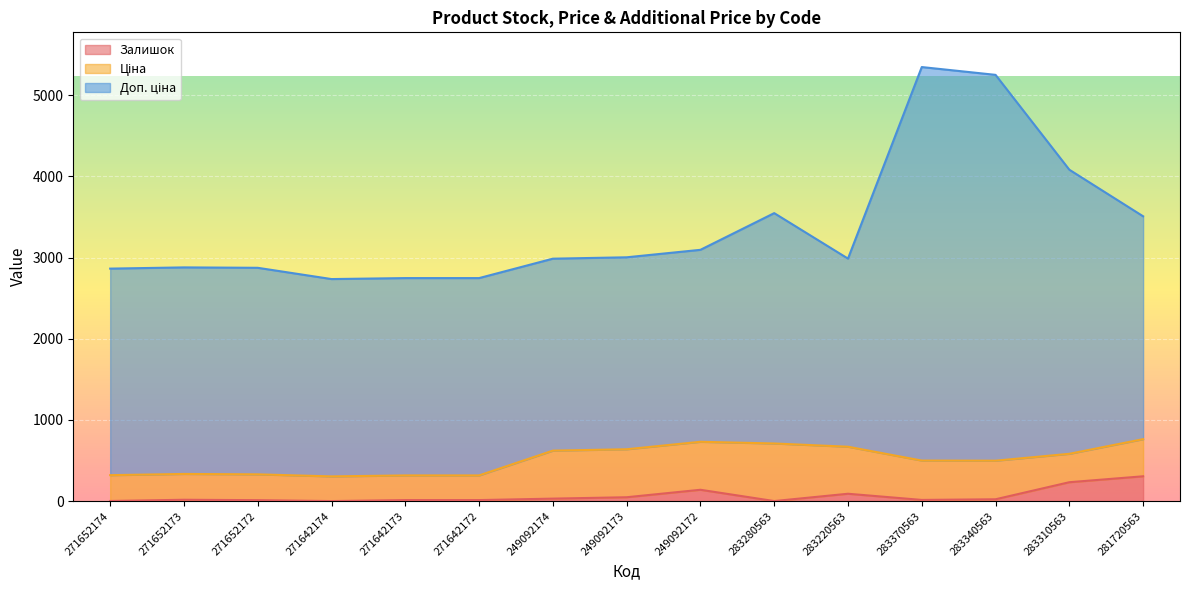

At which label is Залишок closest to 153?

249092172